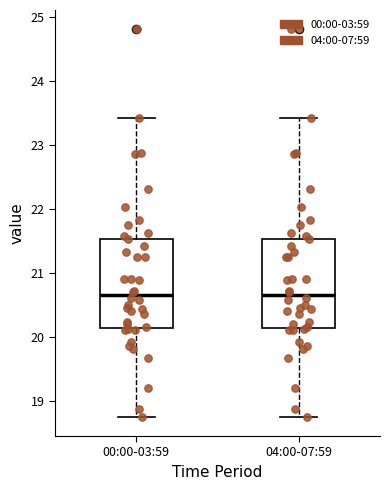

Where does the lower whisker of the box for 00:00-03:59 end on the y-axis? The values are not printed on the chart, so give them approximately, as read against the axis.

18.8